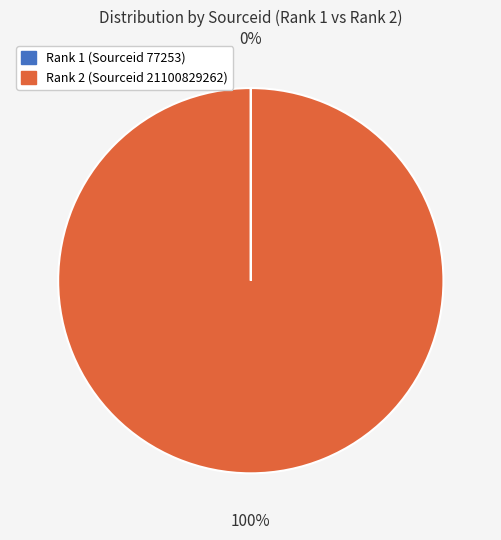

To the nearest percent, what is the average slice percentage?

50%